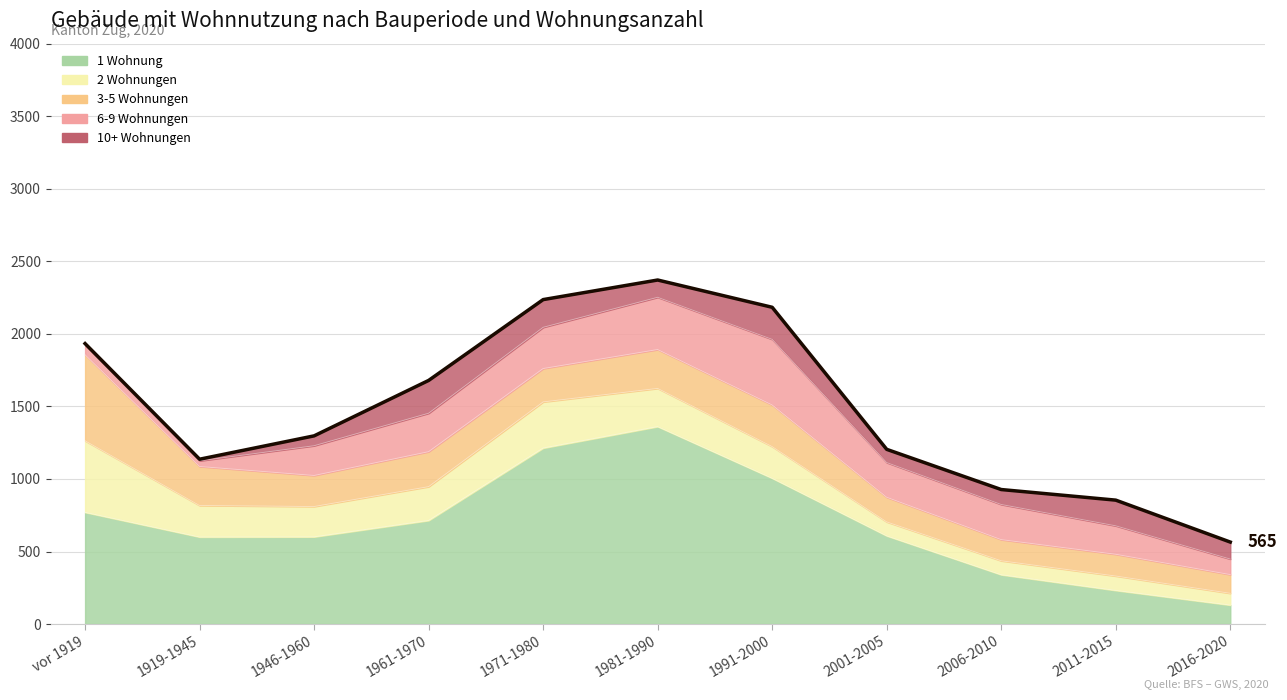

List the labels in order of value, smallest first.

2016-2020, 2011-2015, 2006-2010, 1919-1945, 2001-2005, 1946-1960, 1961-1970, vor 1919, 1991-2000, 1971-1980, 1981-1990